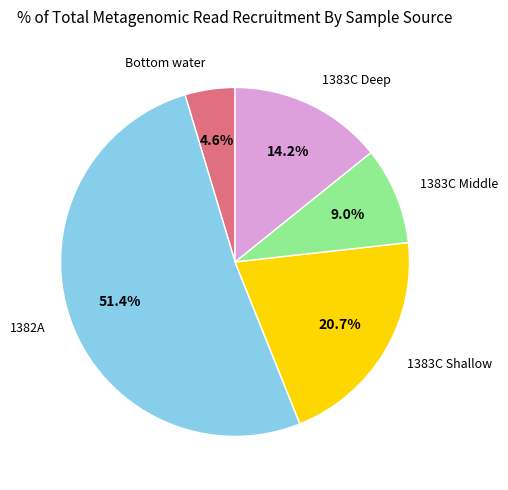

Count the number of slices in the pie.

5